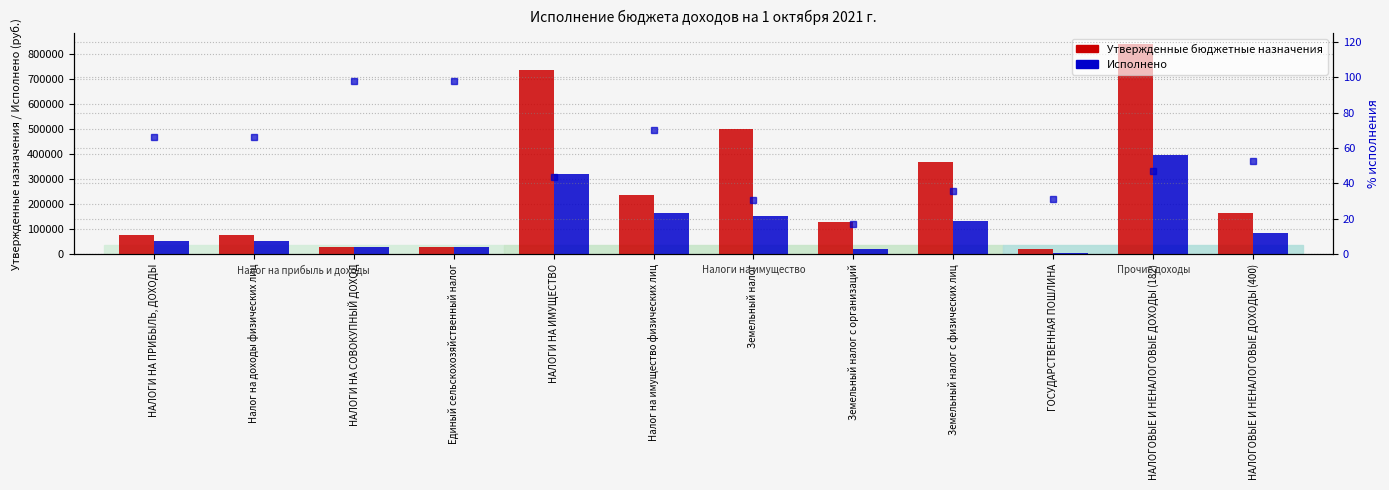

Is it true that Утвержденные бюджетные назначения equals 281868.4 at НАЛОГОВЫЕ И НЕНАЛОГОВЫЕ ДОХОДЫ (400)?

False